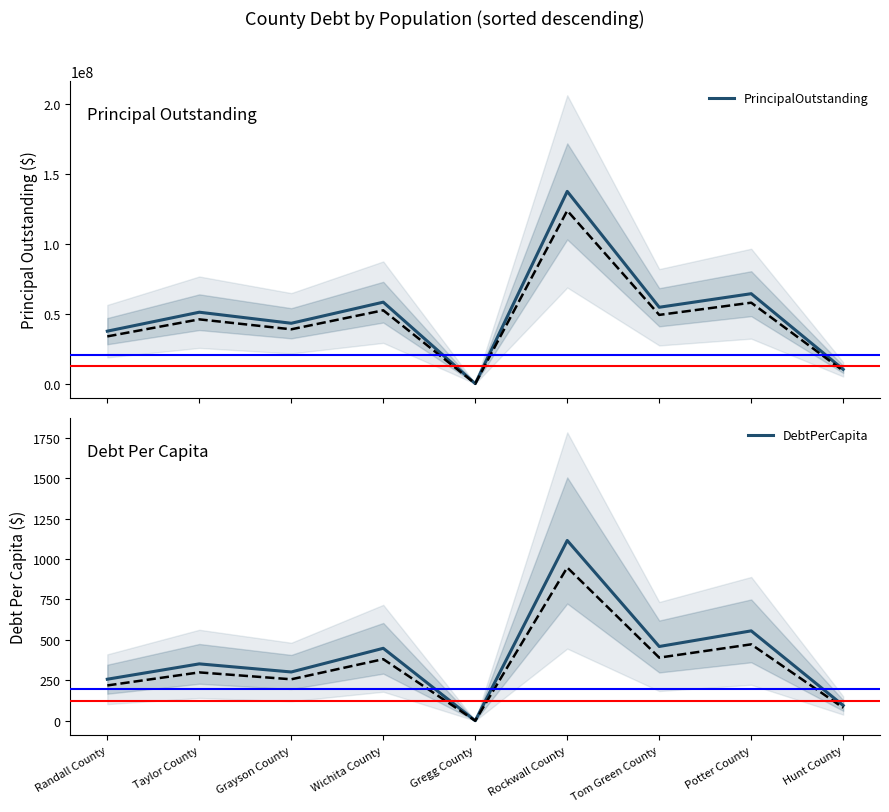

What is the greatest value displayed?

137325000.0